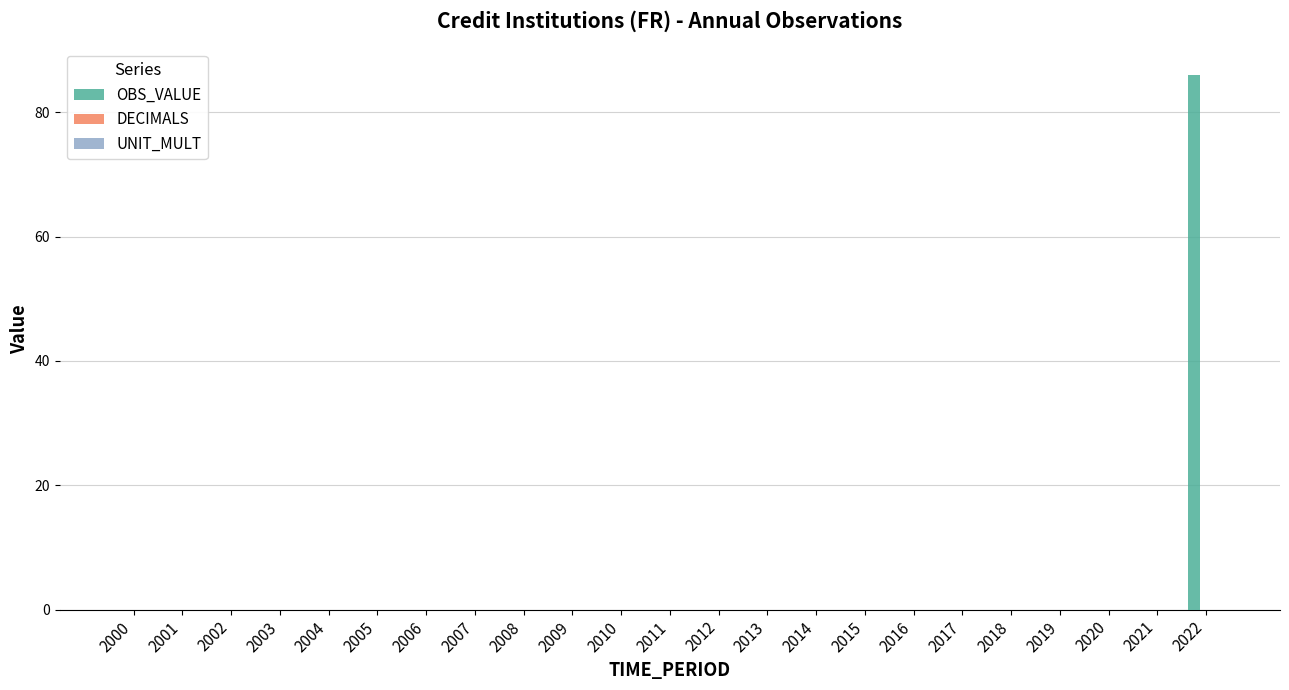

Count the number of data series in this chart.

1